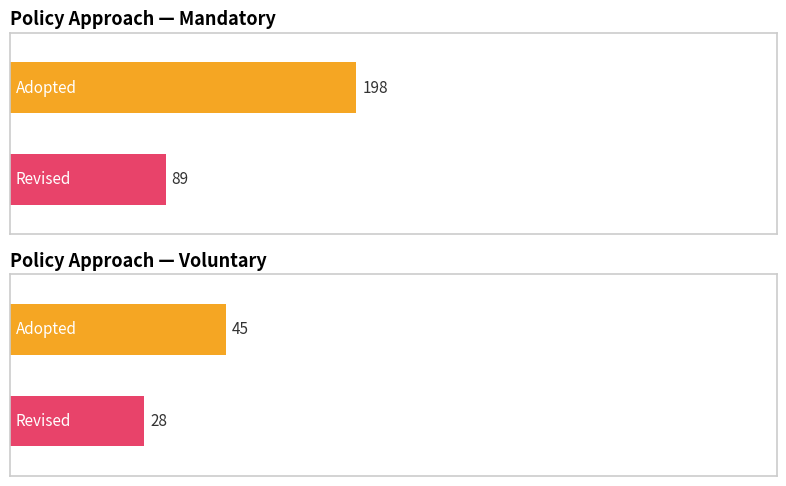

How many data points does each series have?

2